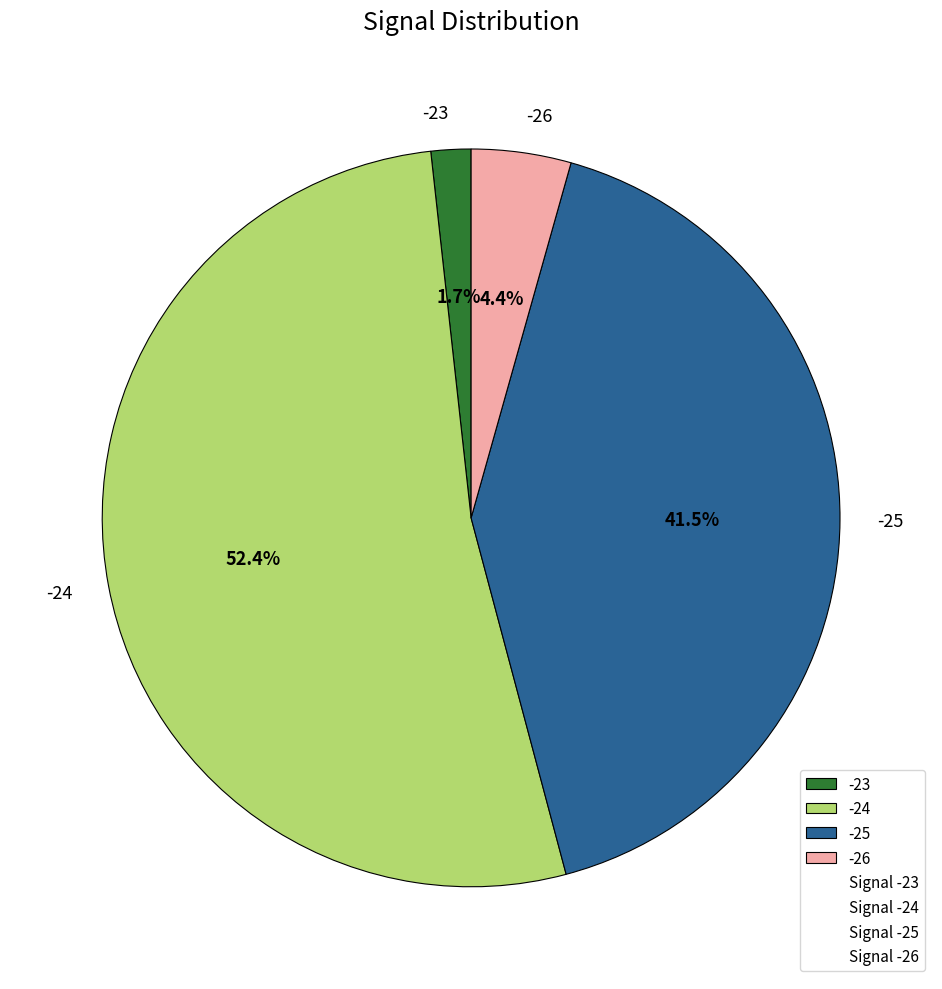

Count the number of slices in the pie.

4